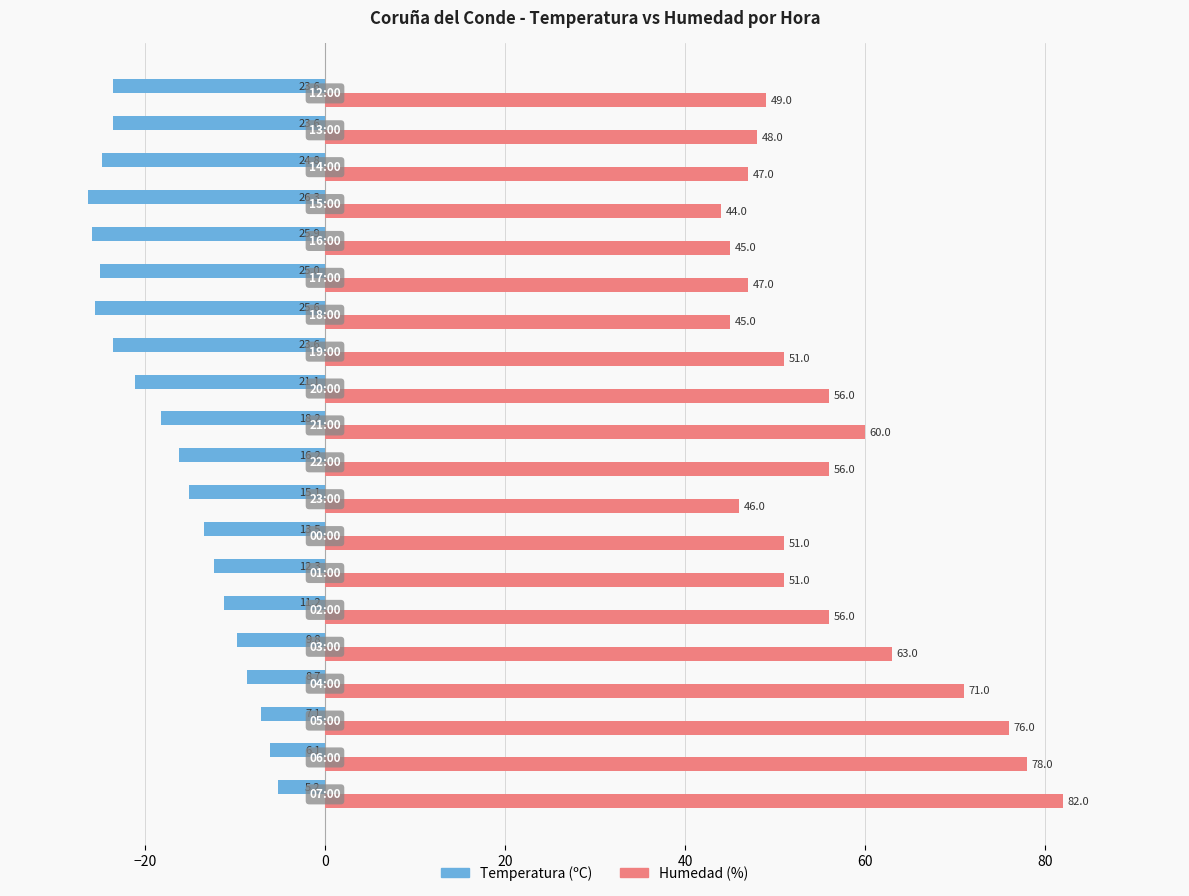

What is the sum of all Temperatura (ºC) values?

-342.9